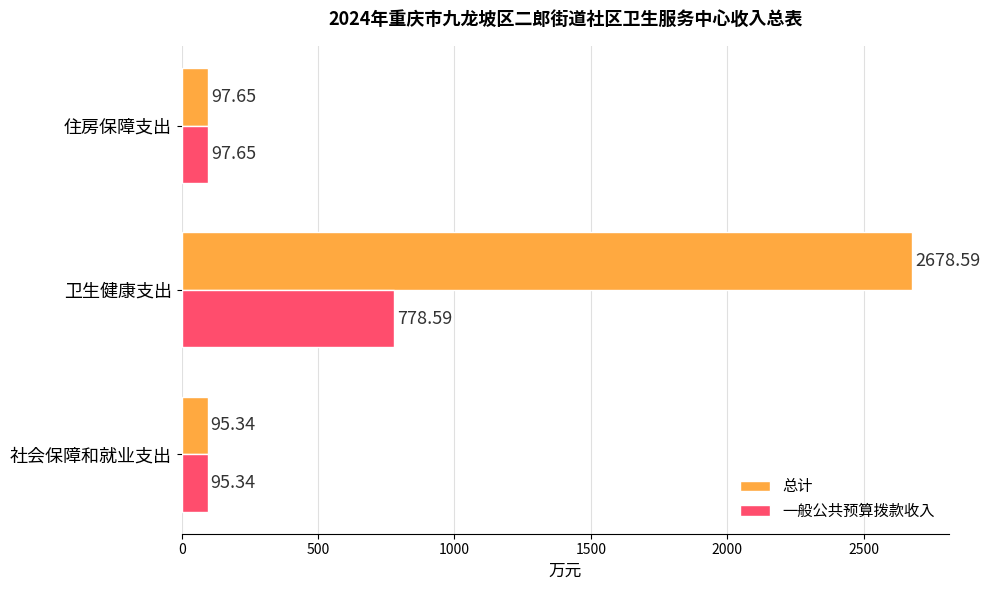

Where is 总计 nearest to the value 1386?

住房保障支出